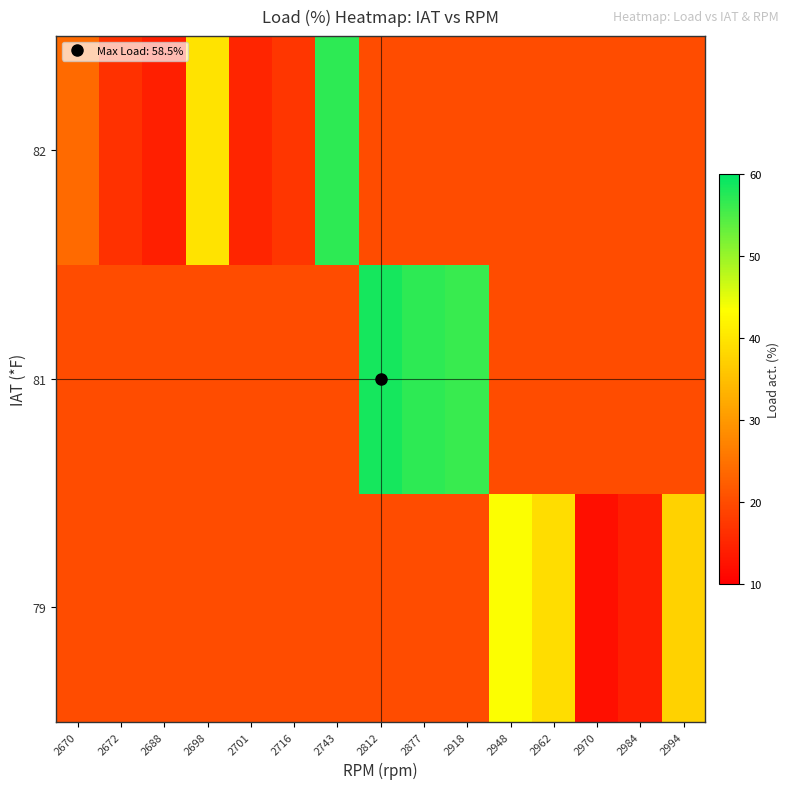

Between 2716 and 2672, which is larger?

2716